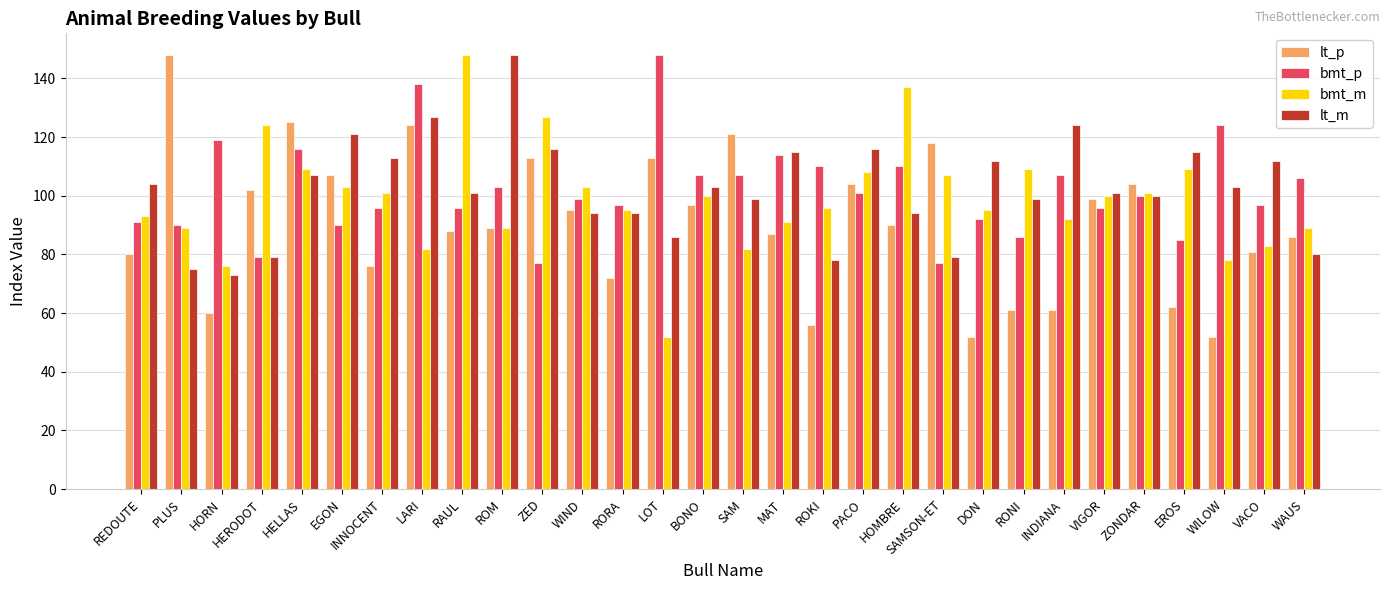

What is the sum of all bmt_p values?

3058